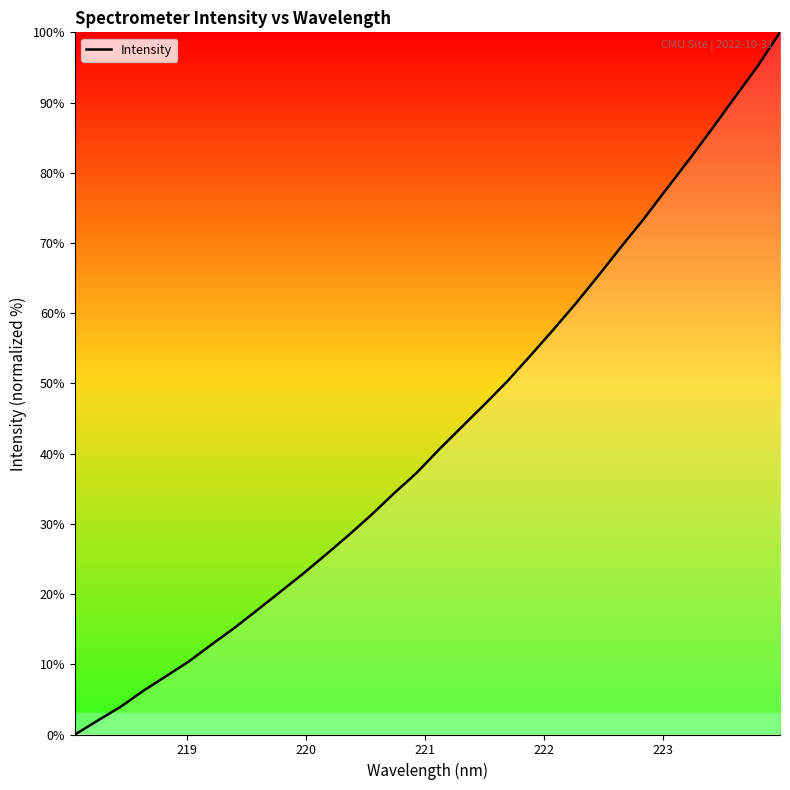

What is the difference between the maximum and minimum values?

100.0